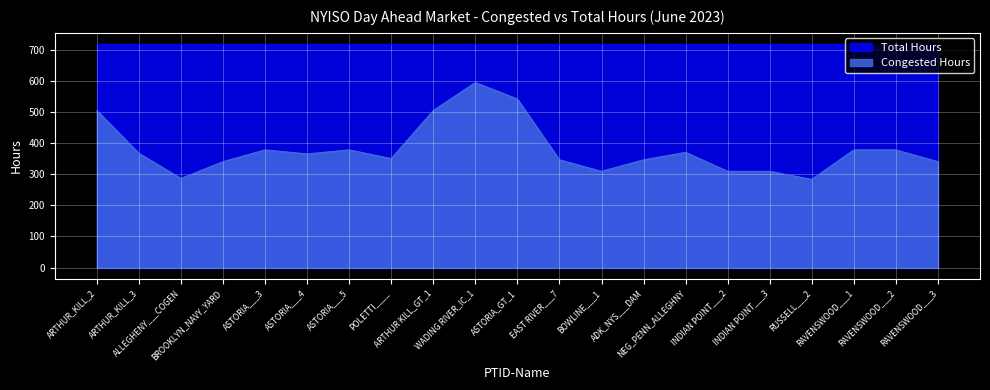

True or false: the data shows 505 at INDIAN POINT___2.

False